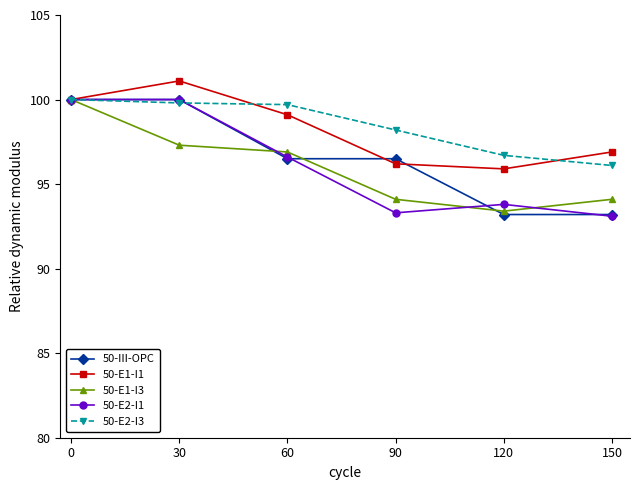

The 50-III-OPC series shows 96.5 at 60. True or false?

True